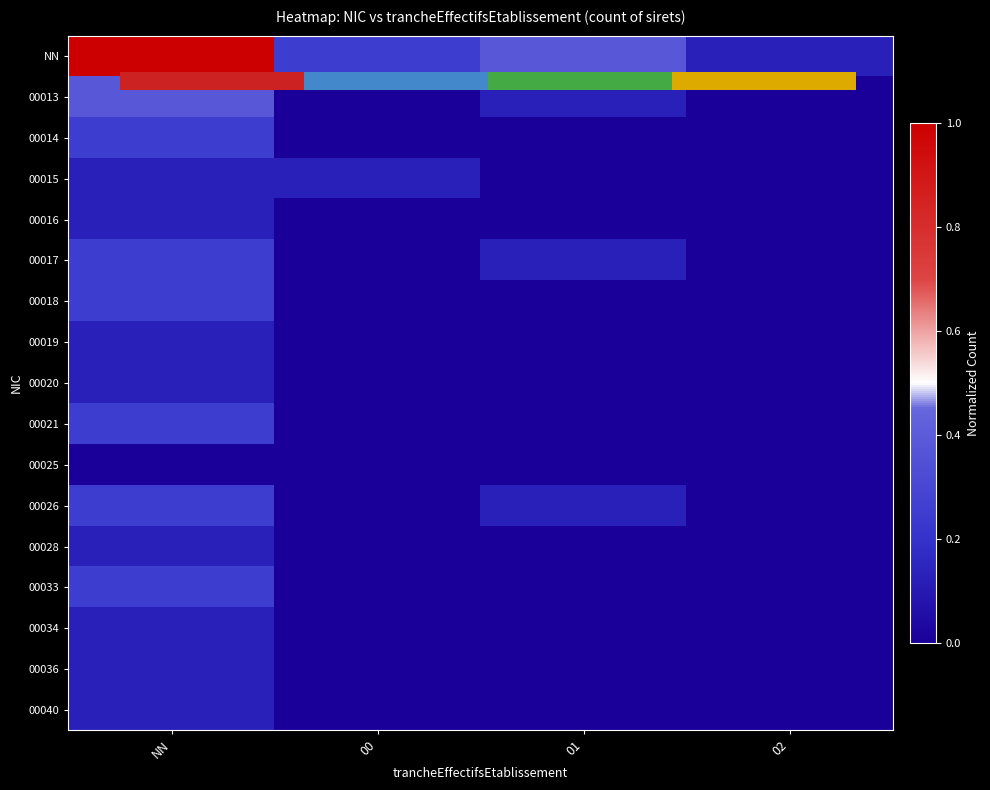

The value of 00025 at 02 is 0.0. True or false?

True